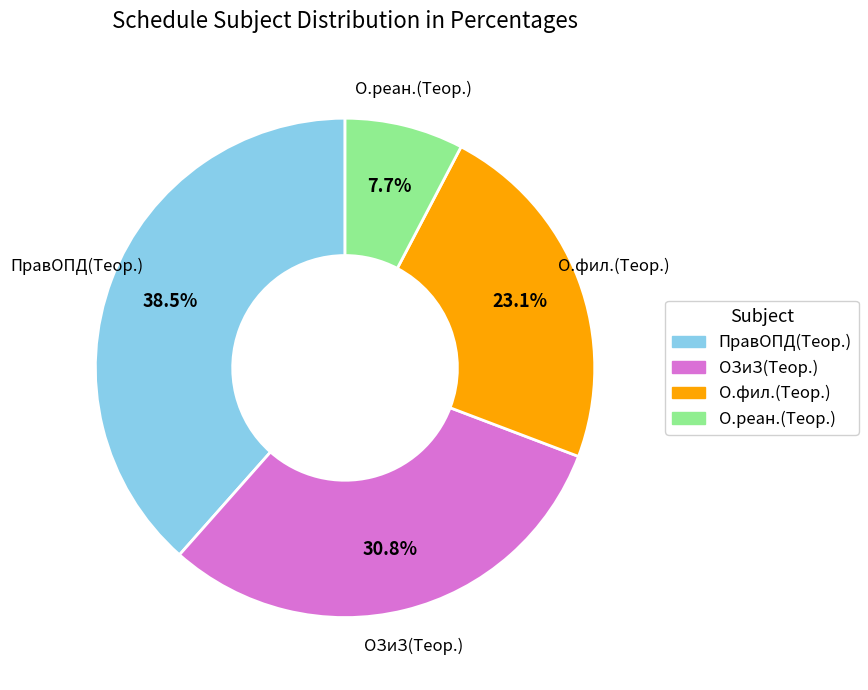

What percentage is the О.фил.(Теор.) slice, to the nearest percent?

23%